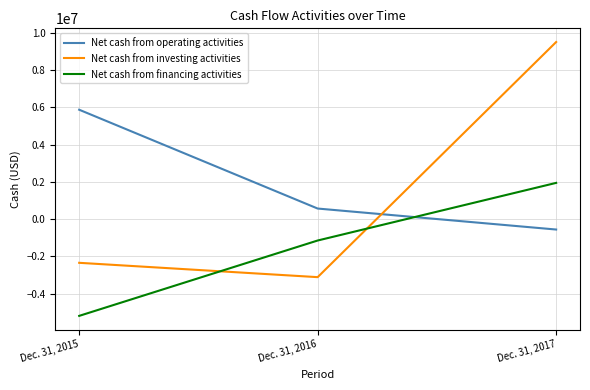

Is it true that Net cash from investing activities equals 2758489 at Dec. 31, 2017?

False